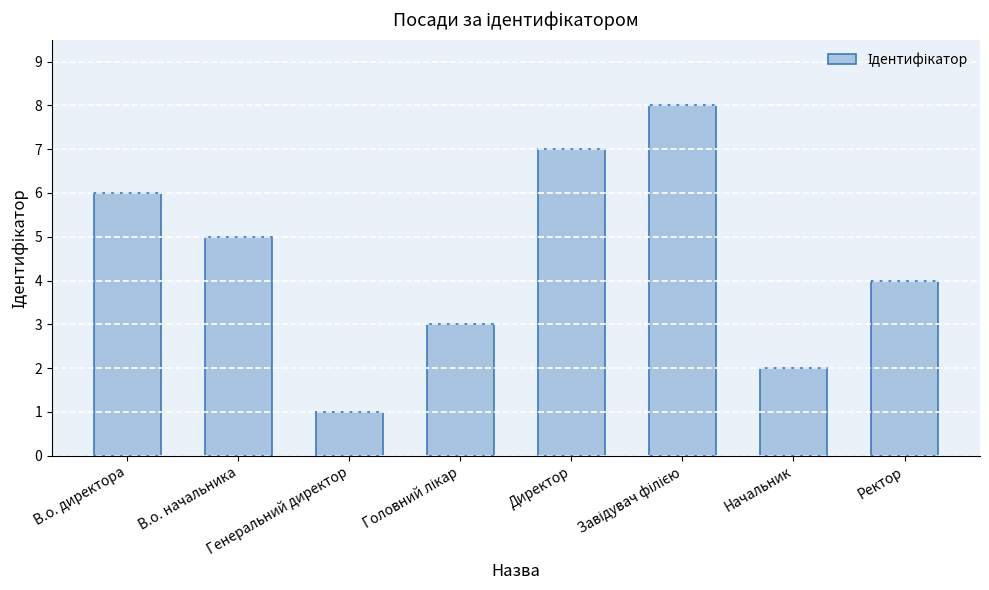

What is the change in value from Директор to Начальник?

-5